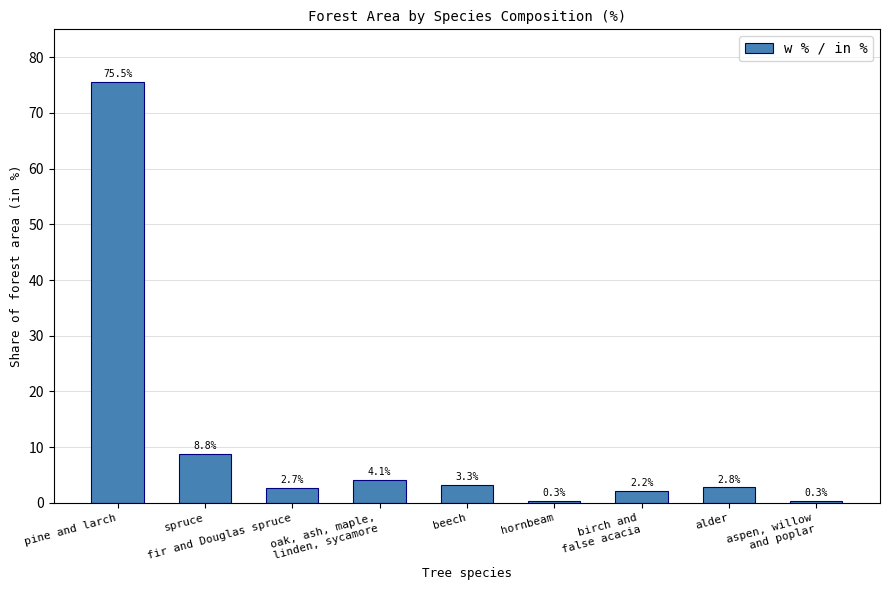

At which label is the value closest to 37?

spruce